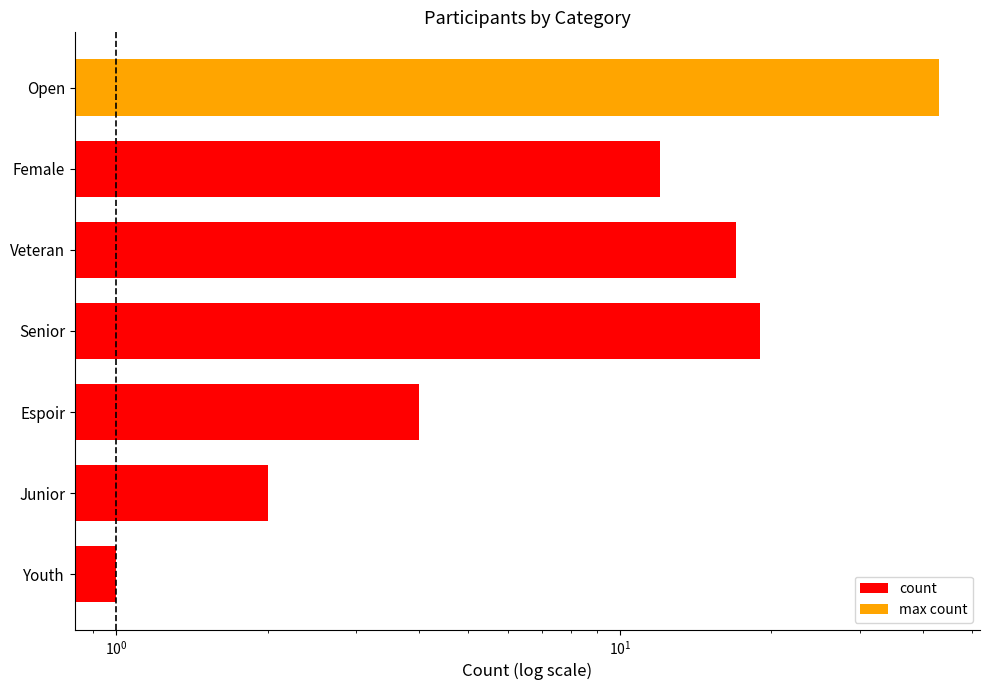

What is the change in value from Junior to Senior?

+17